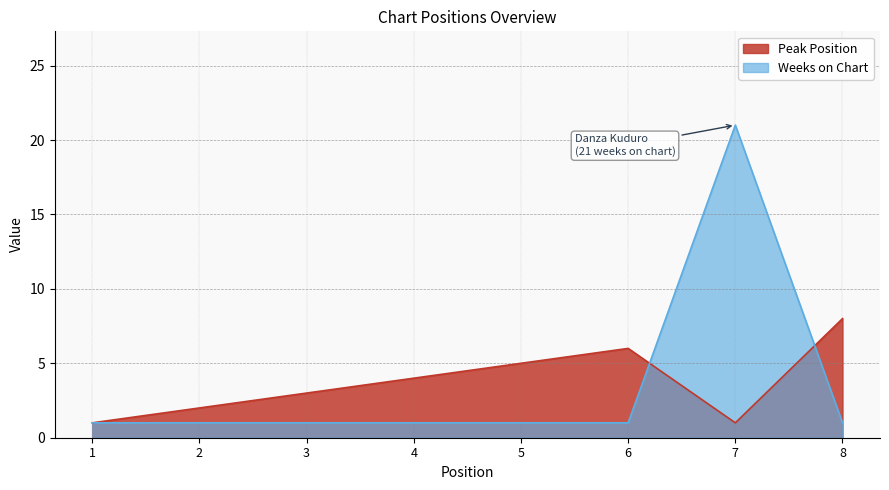

Which label corresponds to the smallest value in the chart?

1